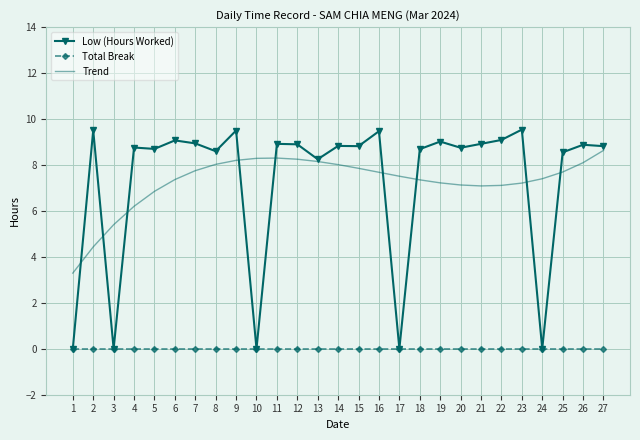

Rank the series by their maximum value, from lowest to highest.

Total Break, Trend, Low (Hours Worked)